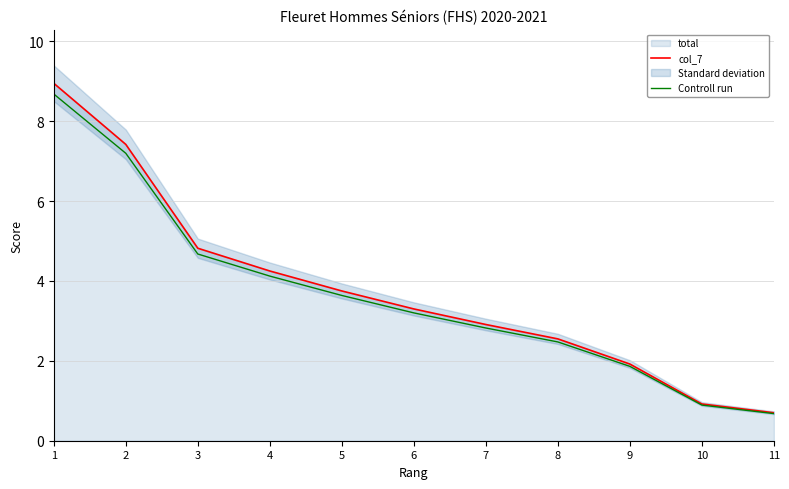

What is the sum of all Controll run values?

40.2